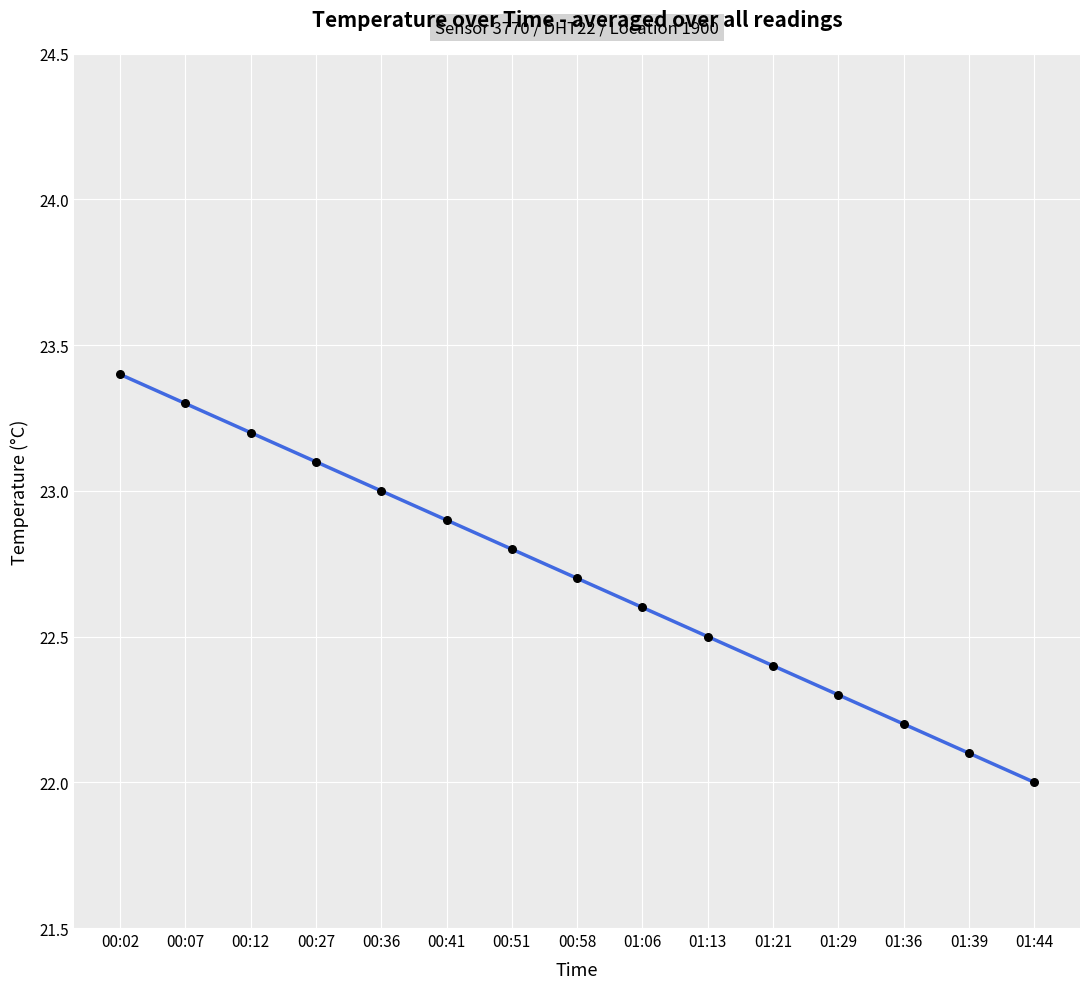

Is the value of humidity at 00:02 greater than the value of temperature at 01:36?

Yes